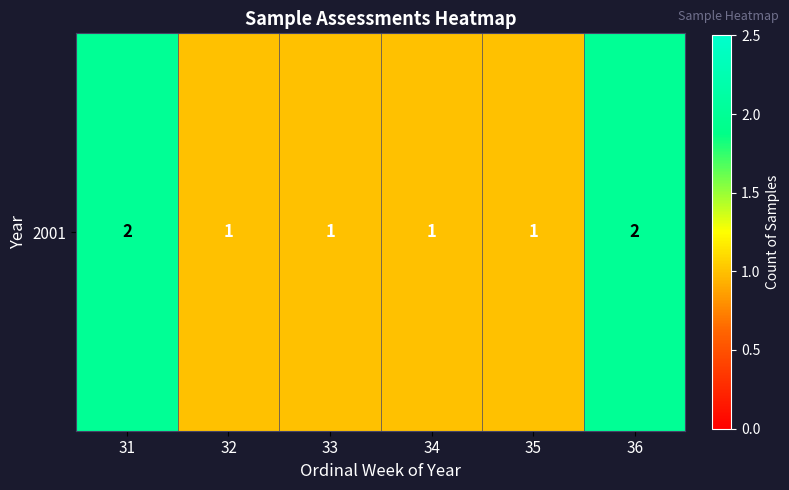

What is the difference between the second highest and second lowest values?

1